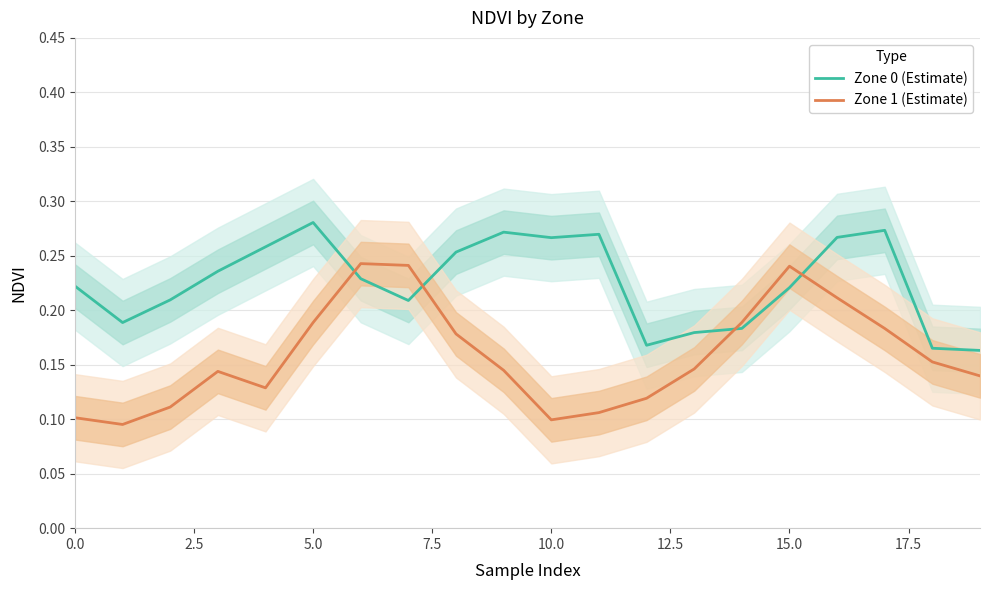

True or false: Zone 1 (Estimate) and Zone 0 (Estimate) intersect in this chart.

True